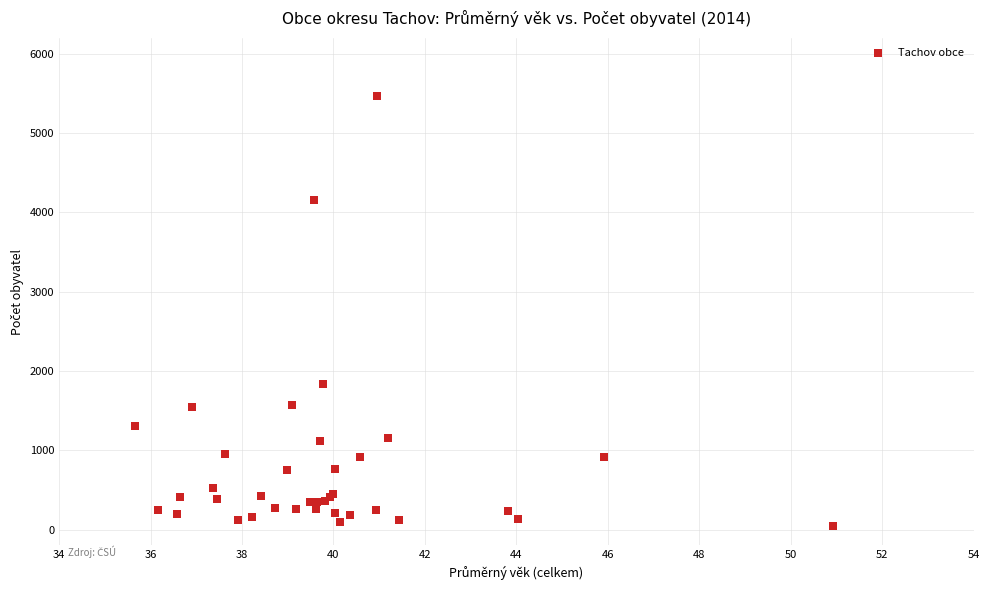

What Y value in the scatter plot is closest to 2756?

1835